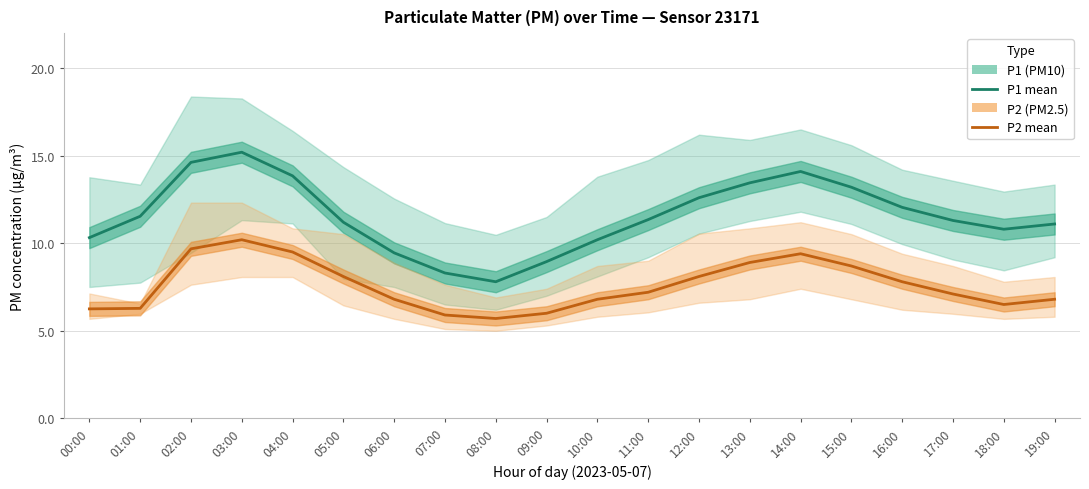

At which label is P2 (PM2.5 estimate) closest to 7?

17:00